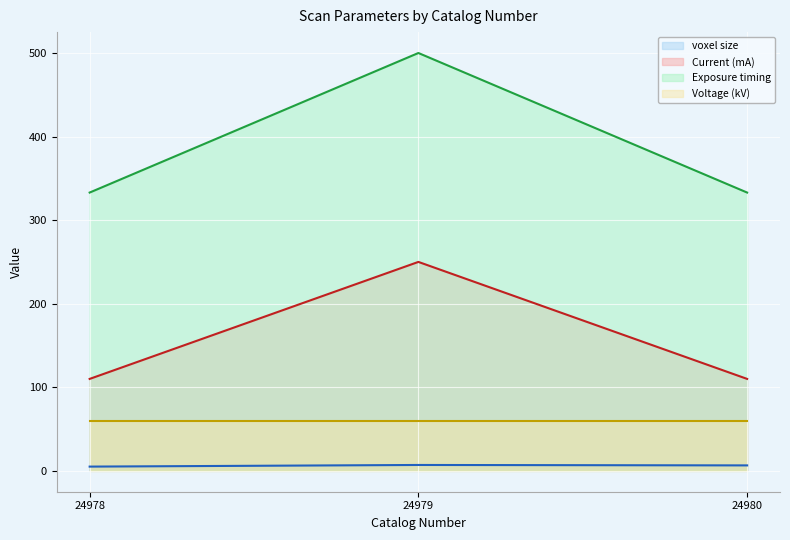

The value of Current (mA) at 24979 is 250.0. True or false?

True